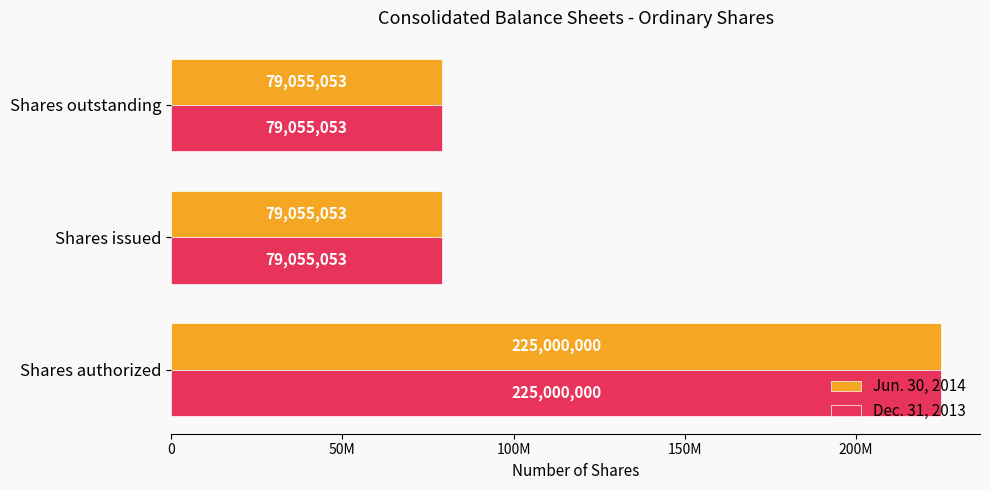

Count the Dec. 31, 2013 values in the range 79055053 to 225000000.

3